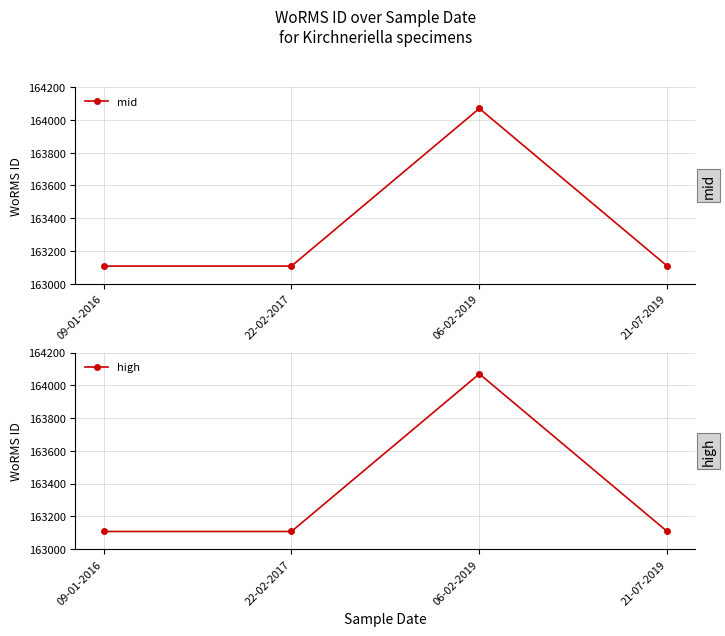

Count the number of categories in the chart.

4